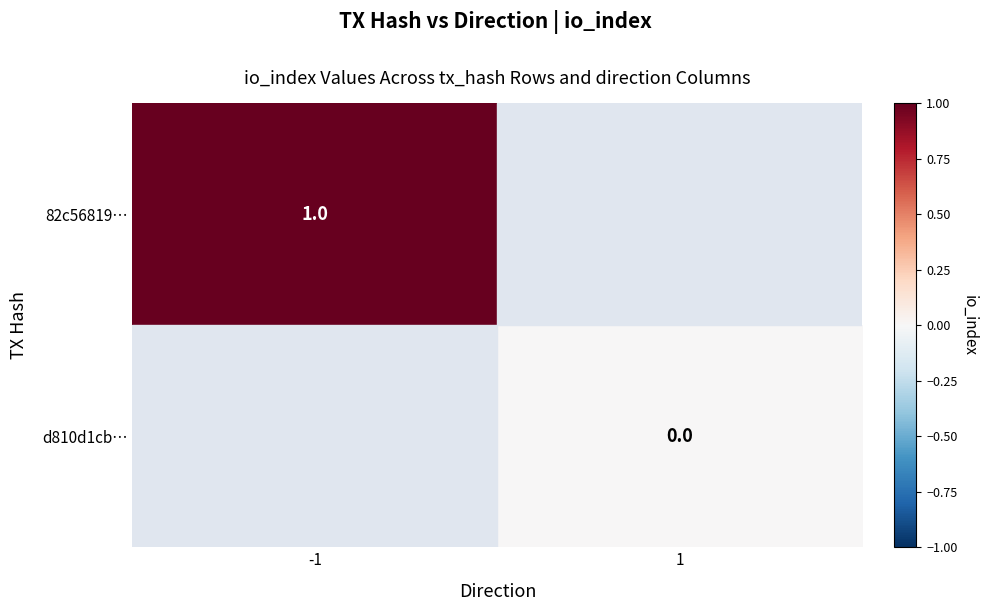

Count the number of data series in this chart.

2